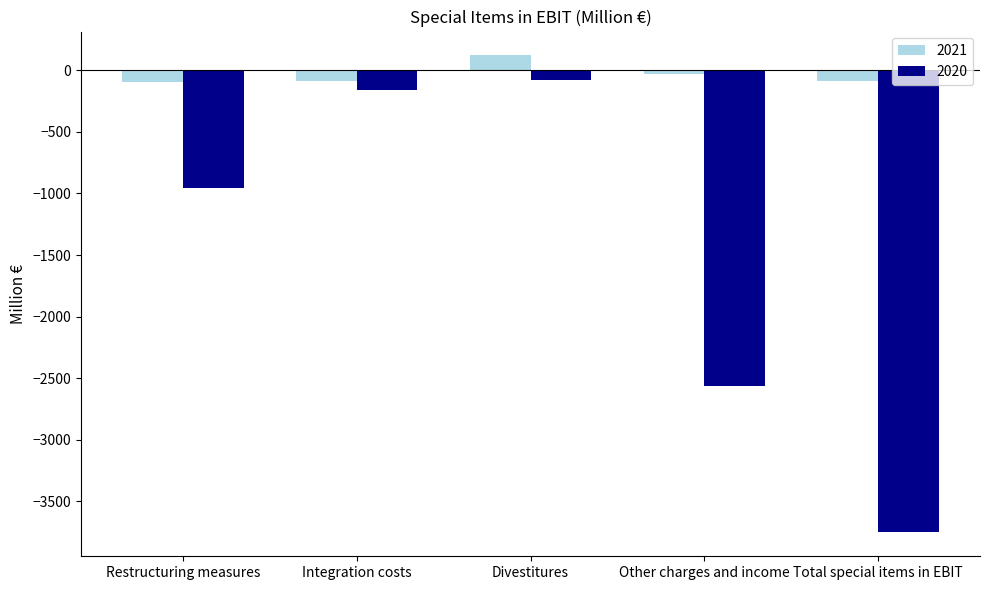

What is the value of the 2020 bar at the 1st from the left?

-952